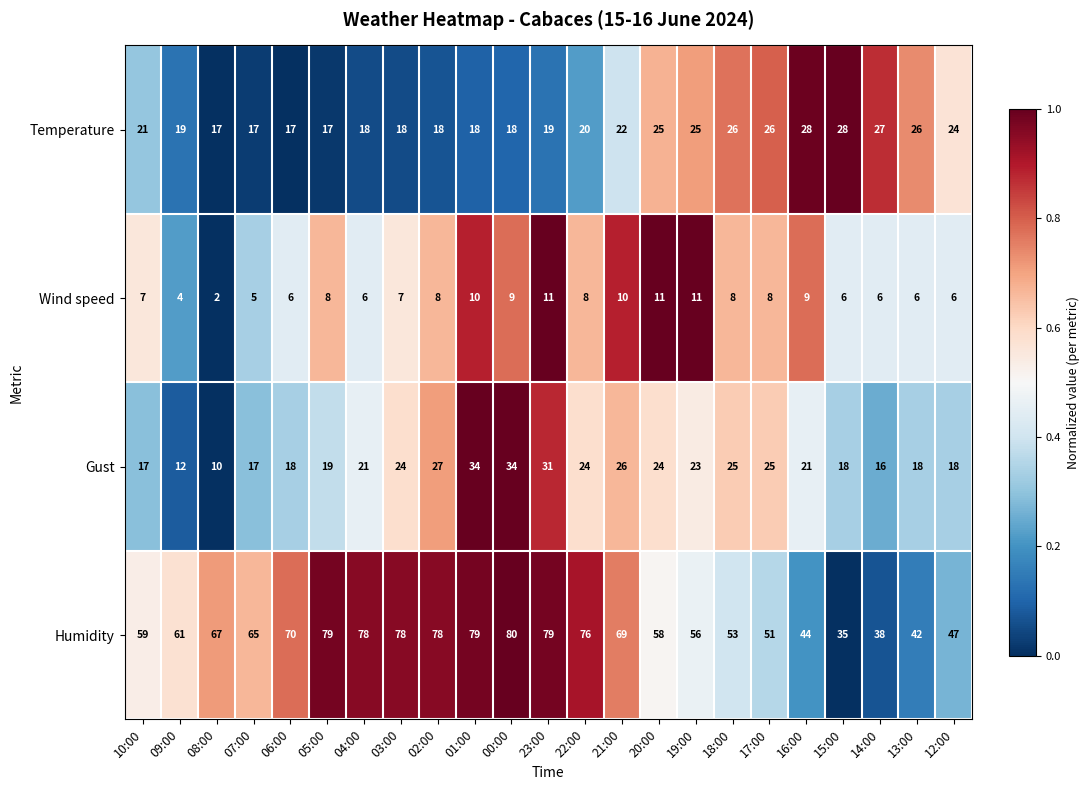

What is the difference between the second highest and second lowest values in the Wind speed series?

7